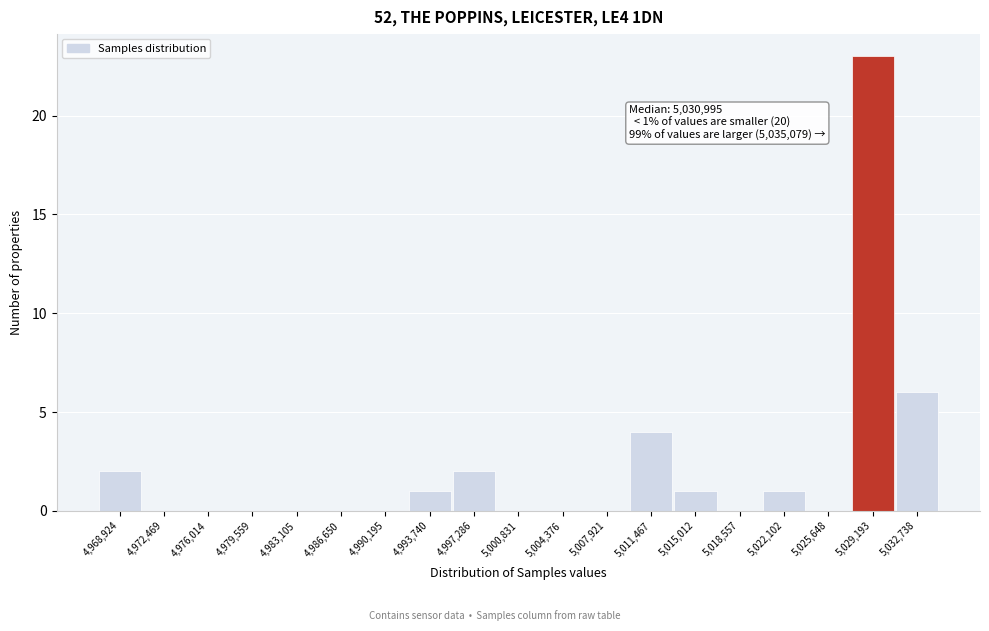

Reading left to right, list all the values displayed in this chart.

4,968,924=2	4,972,469=0	4,976,014=0	4,979,559=0	4,983,105=0	4,986,650=0	4,990,195=0	4,993,740=1	4,997,286=2	5,000,831=0	5,004,376=0	5,007,921=0	5,011,467=4	5,015,012=1	5,018,557=0	5,022,102=1	5,025,648=0	5,029,193=23	5,032,738=6